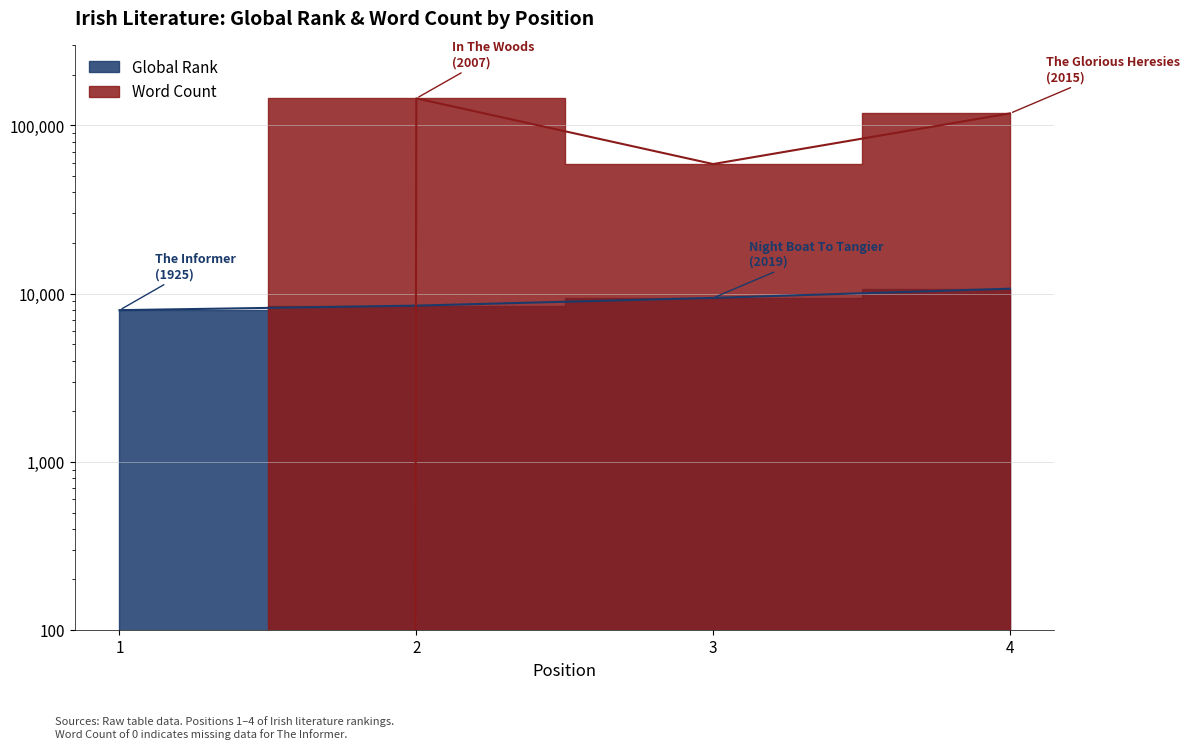

Reading left to right, list all the values displayed in this chart.

Global Rank: 1=7983	2=8494	3=9444	4=10711
Word Count: 1=0	2=145000	3=59000	4=118000